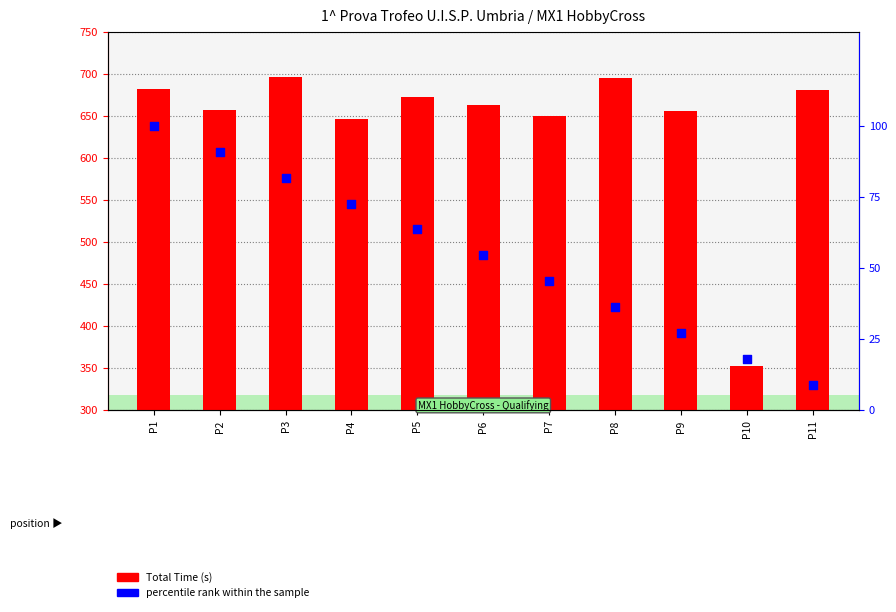

Which series reaches the maximum Y coordinate?

Total Time (s)